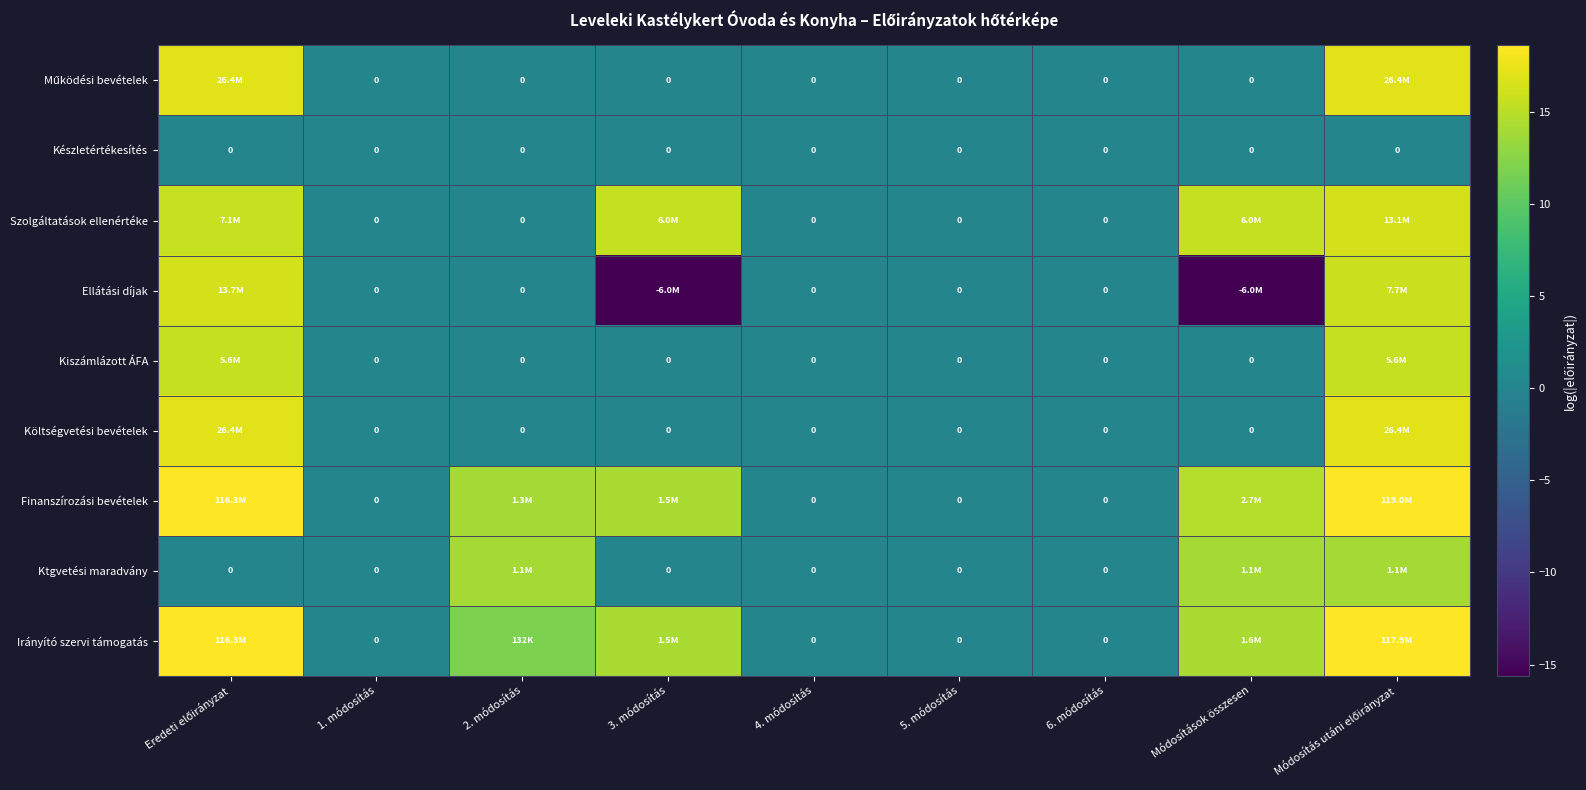

Is it true that Működési bevételek equals 5.3 at Módosítások összesen?

False